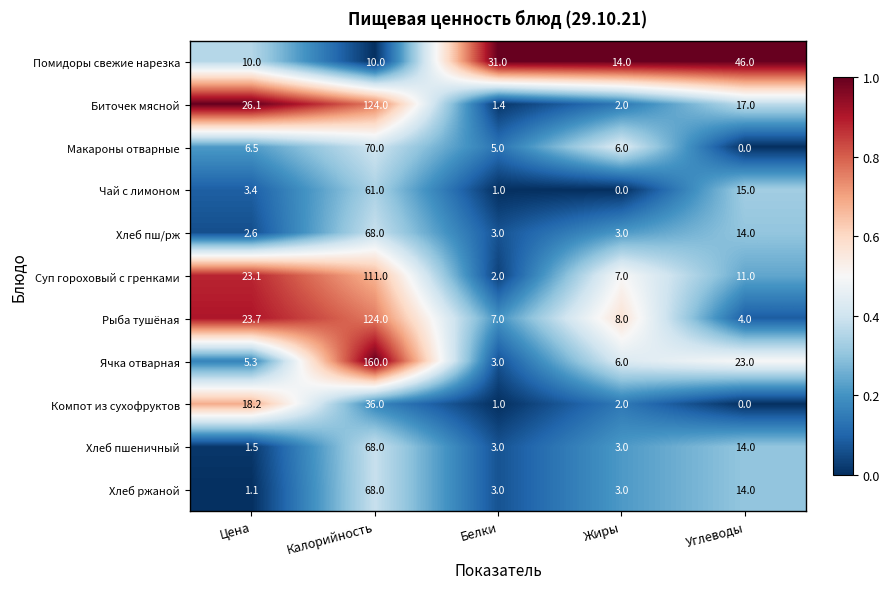

Which series has the largest range (max minus min)?

Ячка отварная